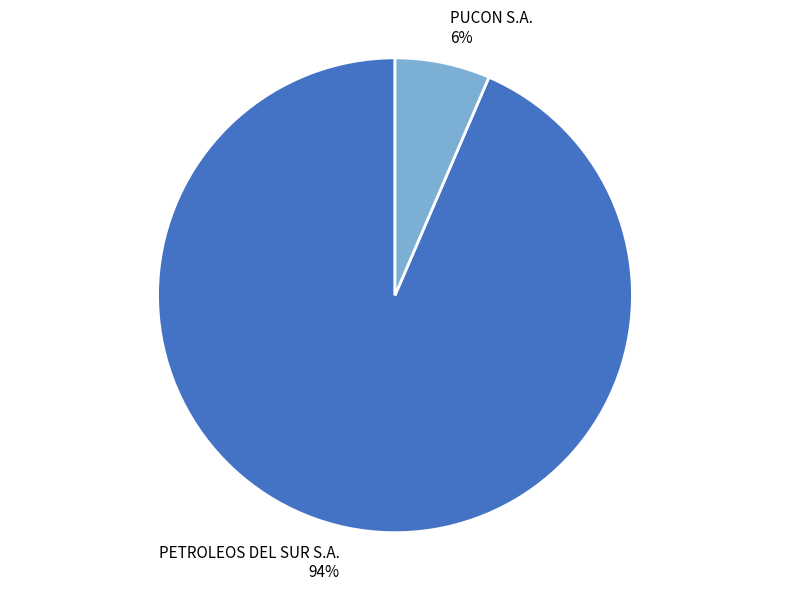

To the nearest percent, what is the average slice percentage?

50%